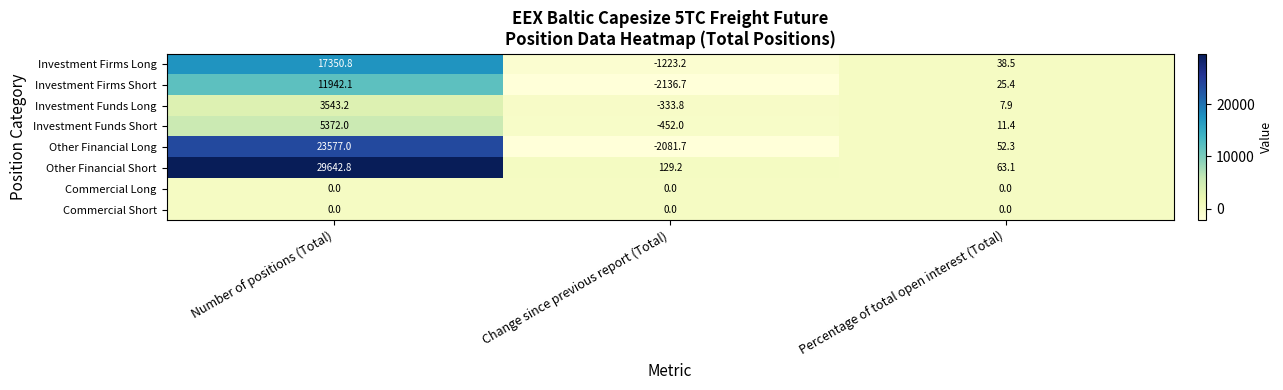

At how many categories does at least one series exceed 14769?

1